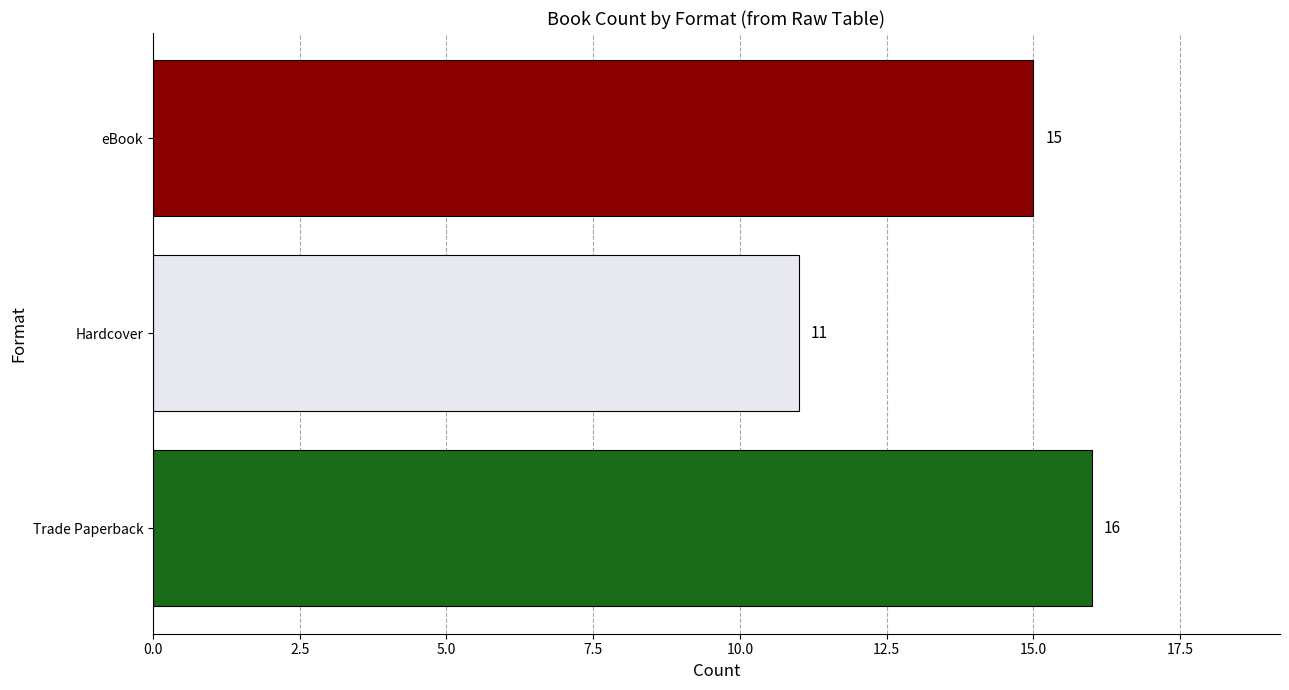

What is the sum of all values?

42